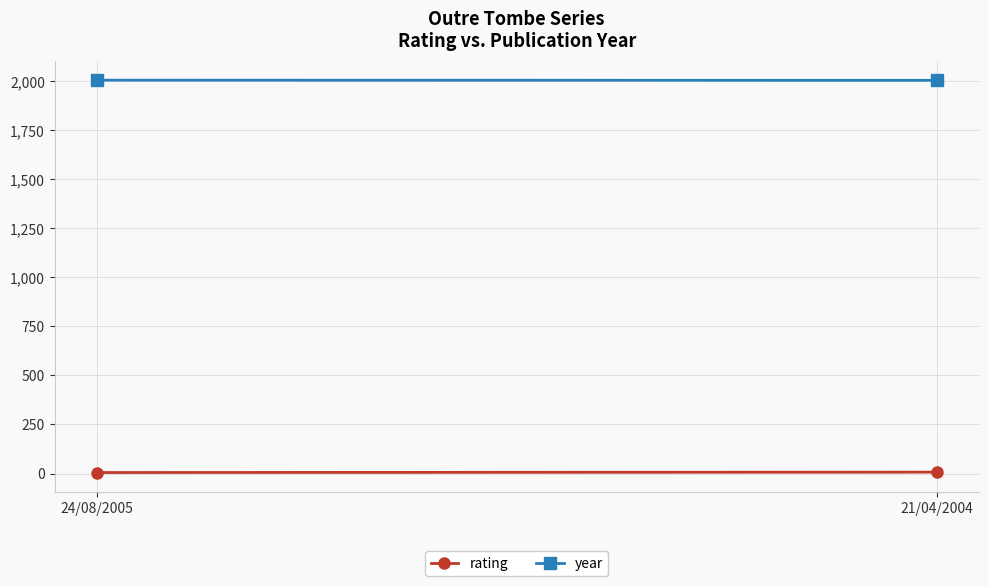

True or false: rating has a value of 3 at 24/08/2005.

False